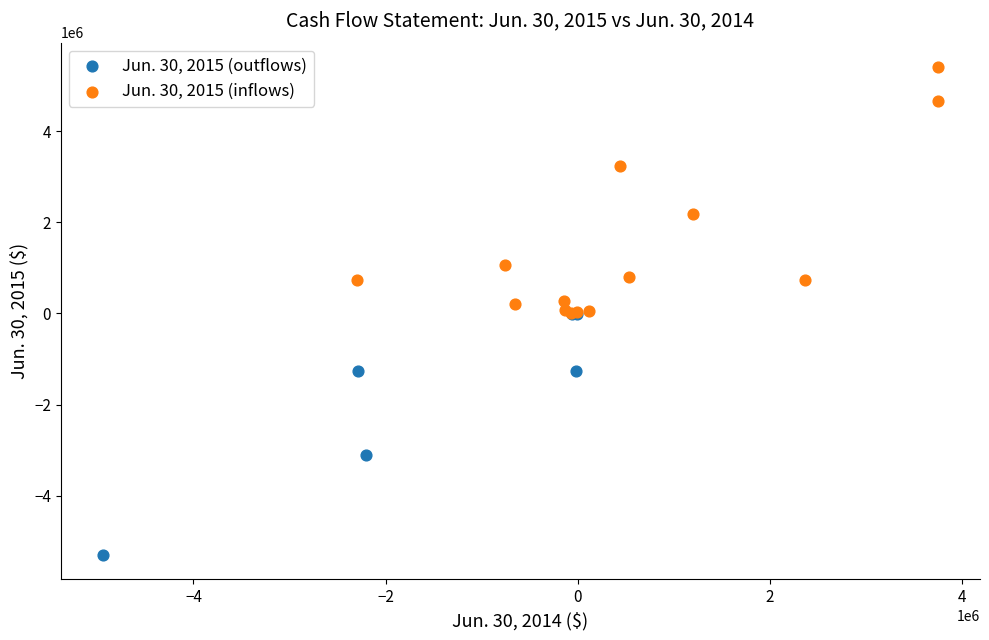

Which series reaches the minimum Y coordinate?

Jun. 30, 2015 (outflows)